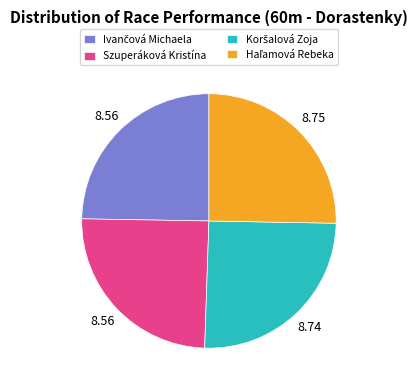

How many segments does this pie chart have?

4